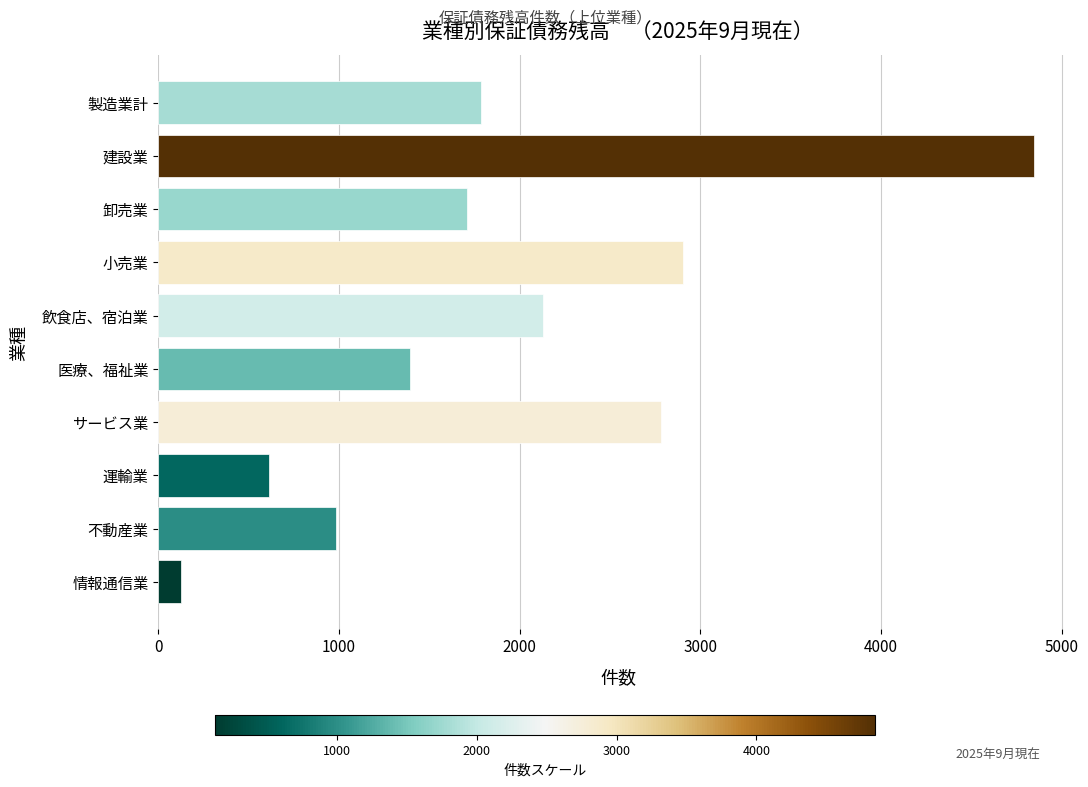

Is it true that the value at 小売業 is 1496?

False